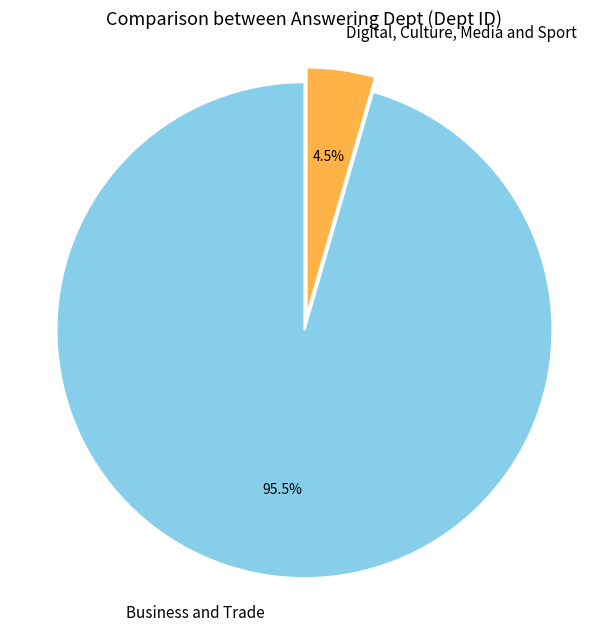

How much of the chart is everything except Business and Trade?

4.5%